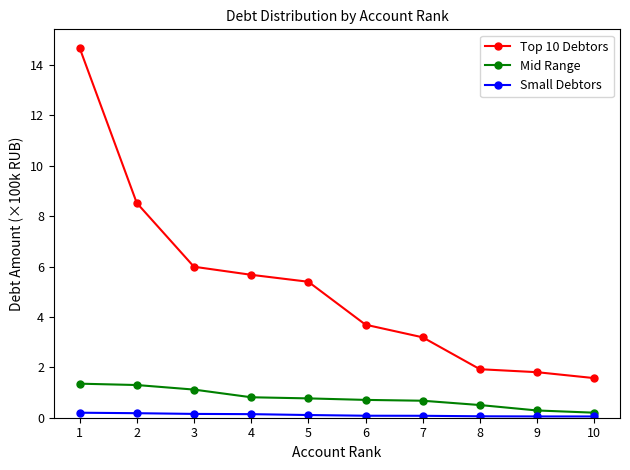

What is the value of the Top 10 Debtors point at the 8th from the left?

1.9